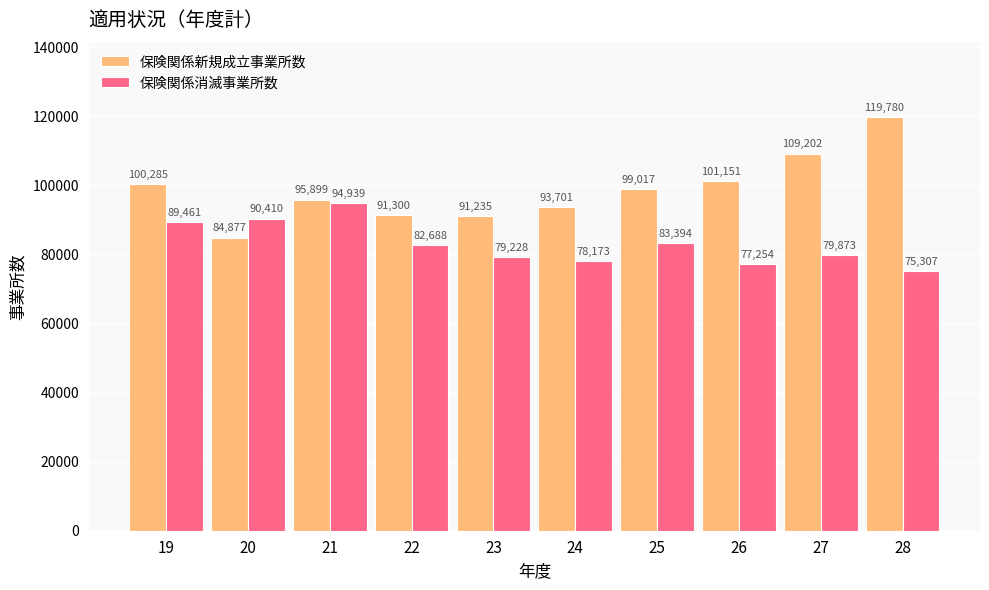

Reading left to right, list all the values displayed in this chart.

保険関係新規成立事業所数: 100285	84877	95899	91300	91235	93701	99017	101151	109202	119780
保険関係消滅事業所数: 89461	90410	94939	82688	79228	78173	83394	77254	79873	75307